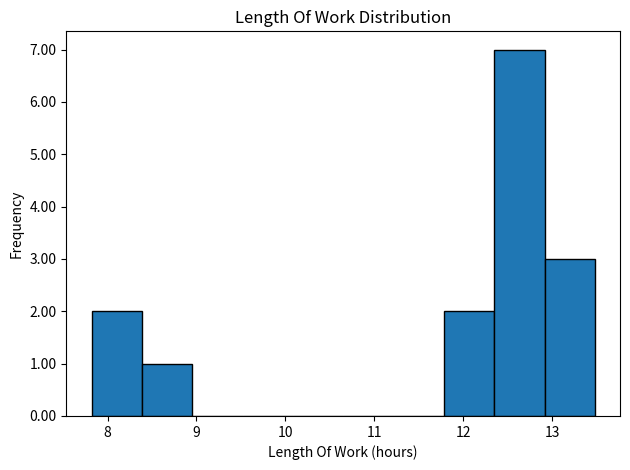

What is the height of the bar covering 12.3 to 12.9 on the x-axis? Neither the bar edges nor the heights are printed on the chart, so give them approximately, as read against the axes.

7